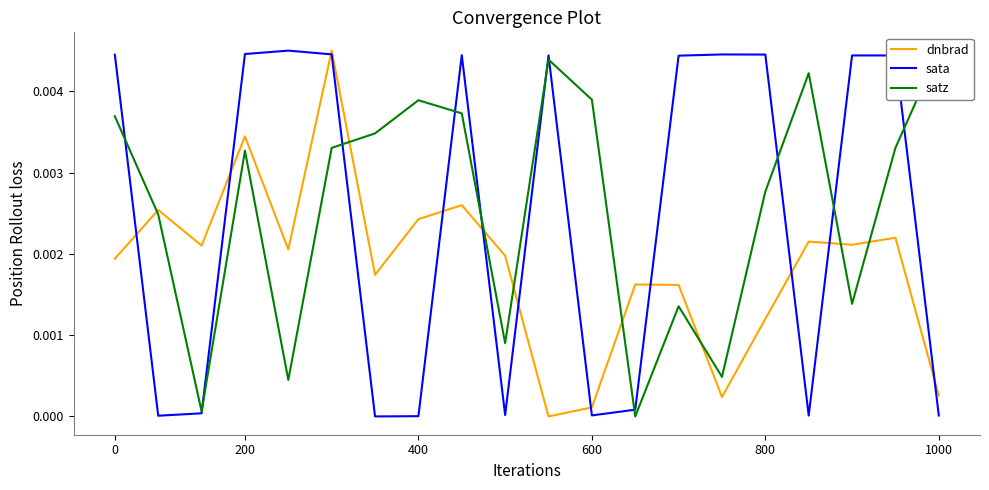

Rank the series at 13 from highest to lowest value.

sata, dnbrad, satz